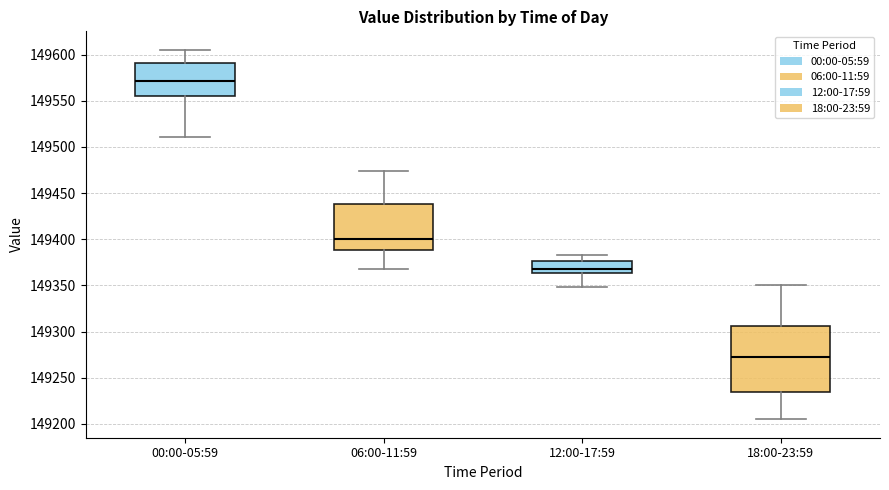

Where does the lower whisker of the box for 06:00-11:59 end on the y-axis? The values are not printed on the chart, so give them approximately, as read against the axis.

149370